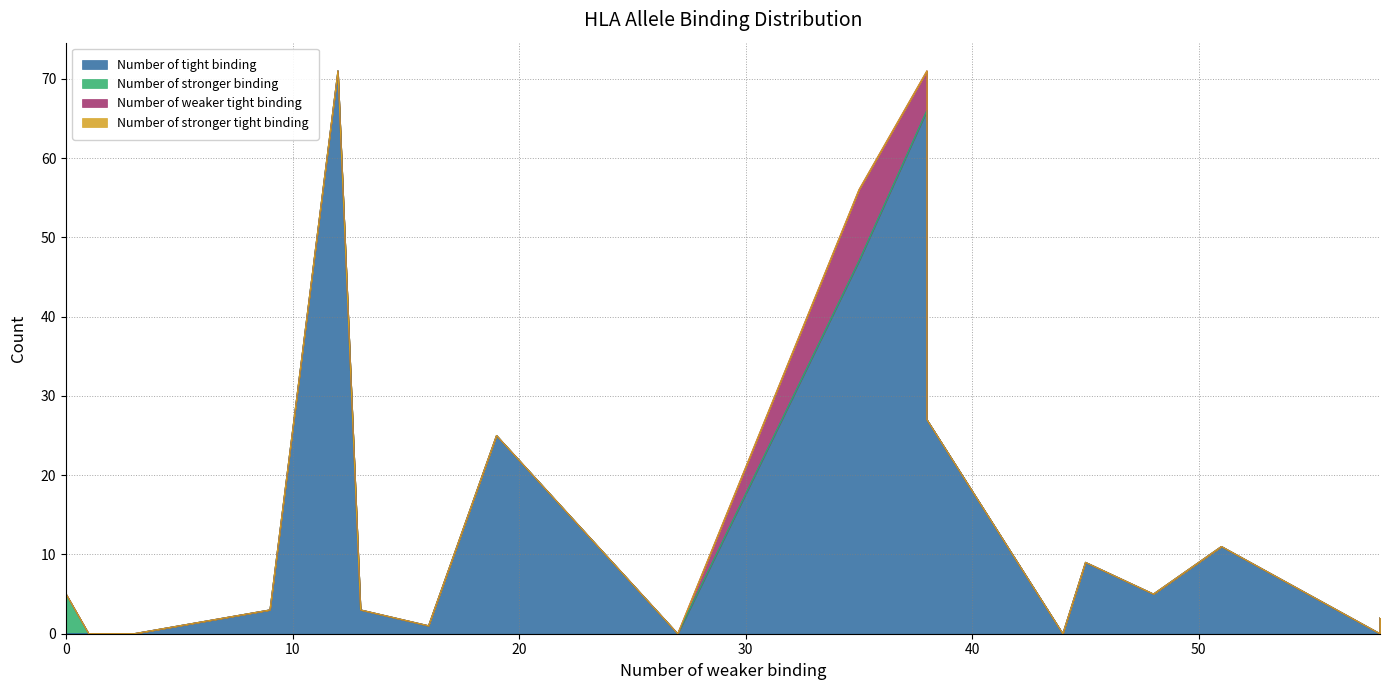

What is the difference between the maximum and second lowest values in the Number of stronger binding series?

5